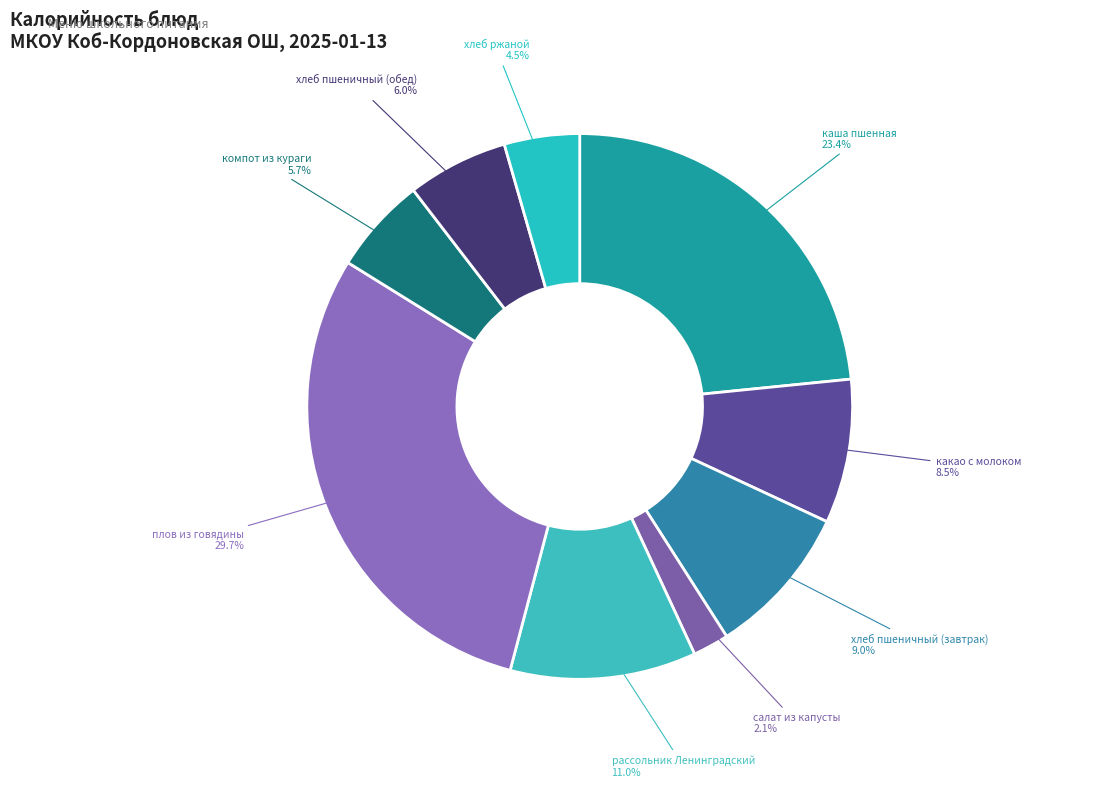

Rank the categories by value from lowest to highest.

салат из капусты, хлеб ржаной, компот из кураги, хлеб пшеничный (обед), какао с молоком, хлеб пшеничный (завтрак), рассольник Ленинградский, каша пшенная, плов из говядины